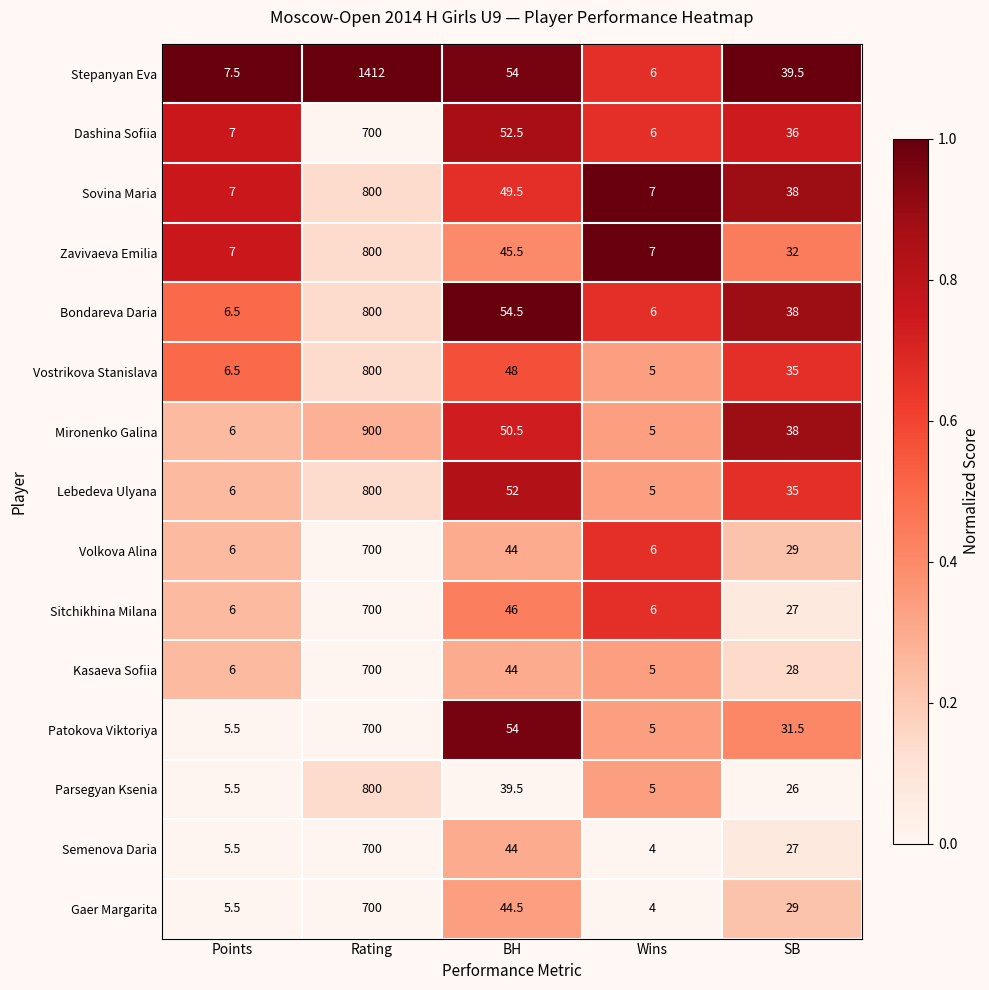

What is the total value across all series at BH?

722.5